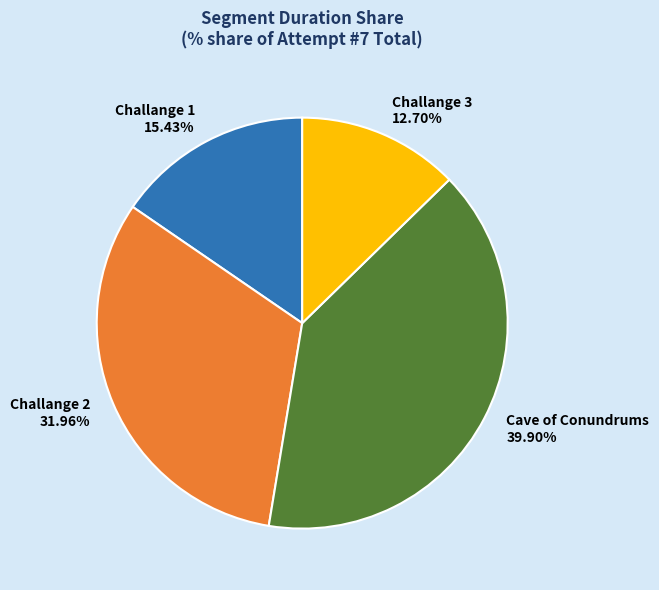

To the nearest percent, what is the combined percentage of Challange 3 and Cave of Conundrums?

53%